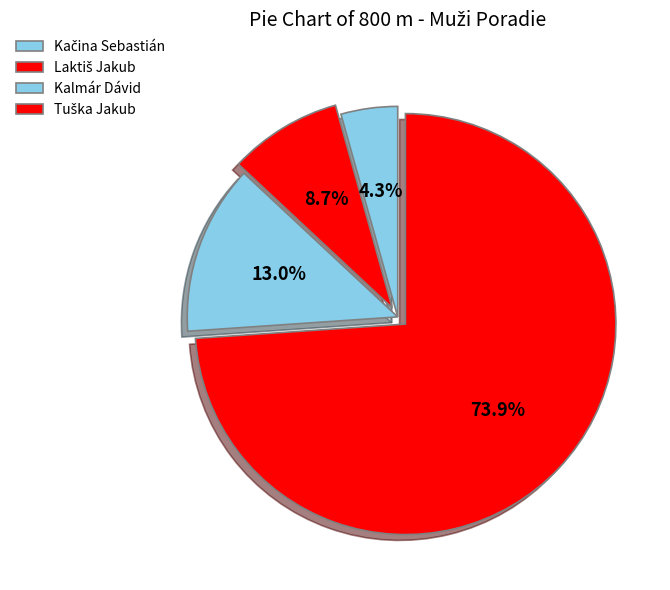

Between Laktiš Jakub and Kačina Sebastián, which is larger?

Laktiš Jakub